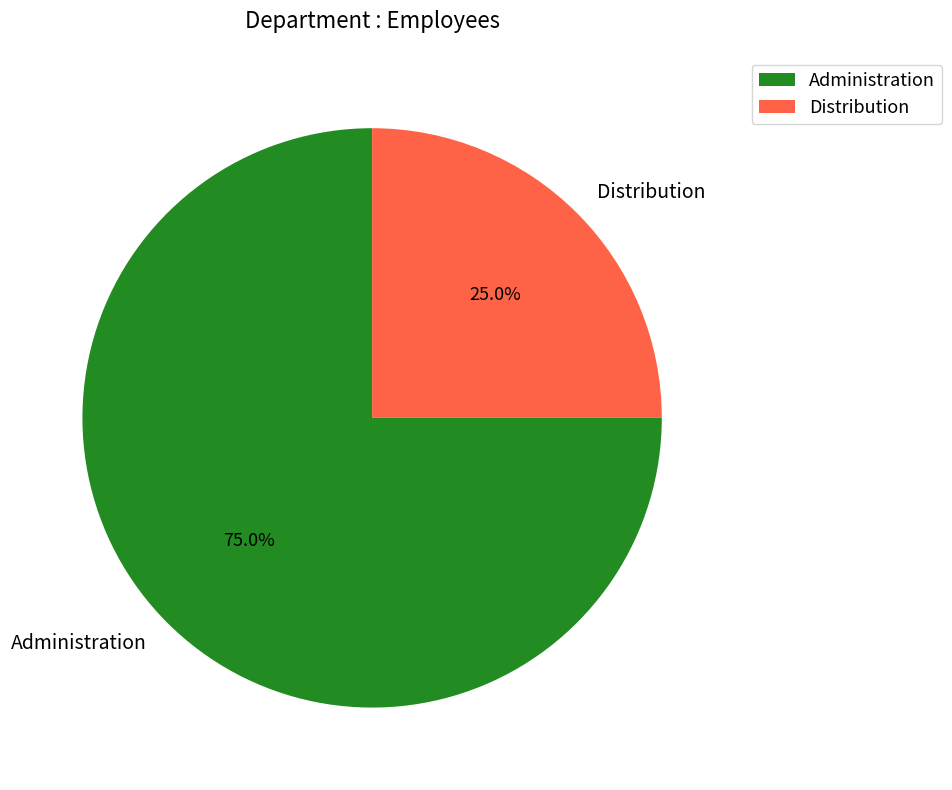

Approximately how many times larger is the value at Administration compared to Distribution?

3.0